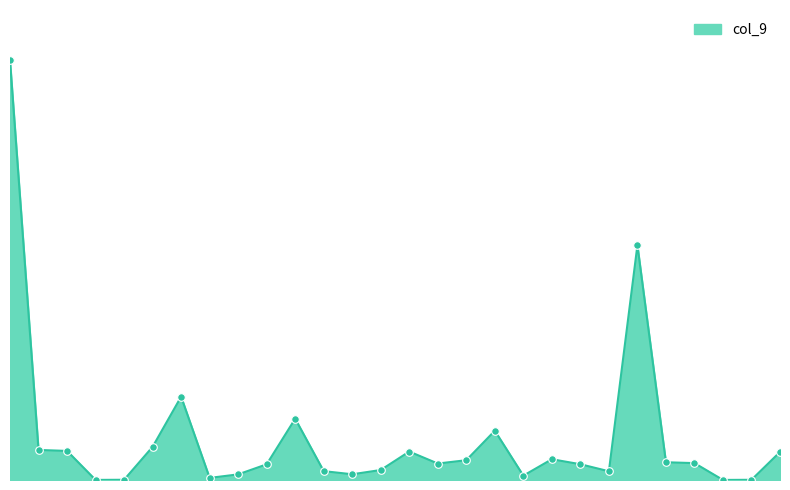

How many lines are shown in the chart?

1